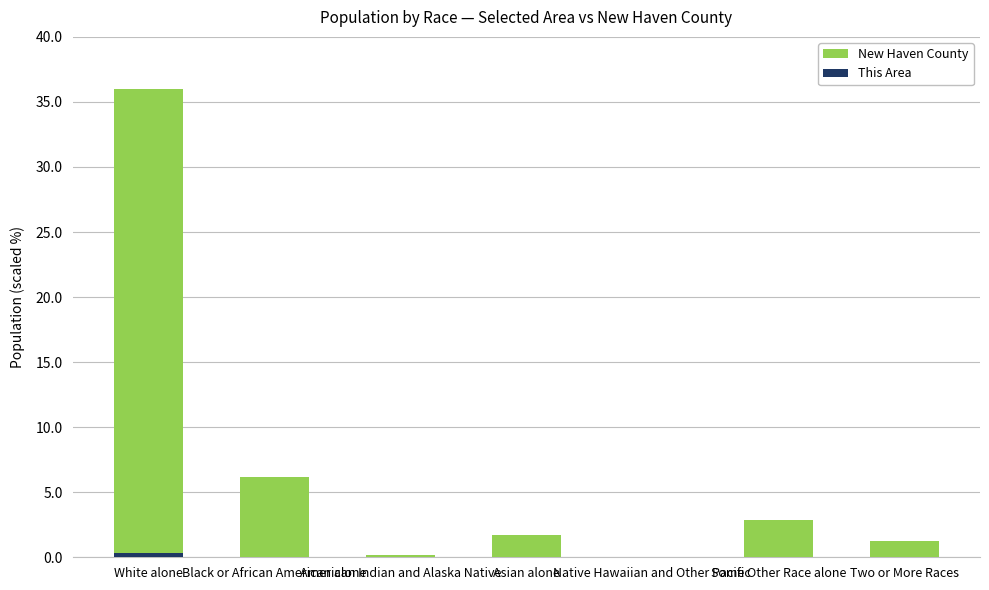

What is the maximum value for New Haven County?

36.0